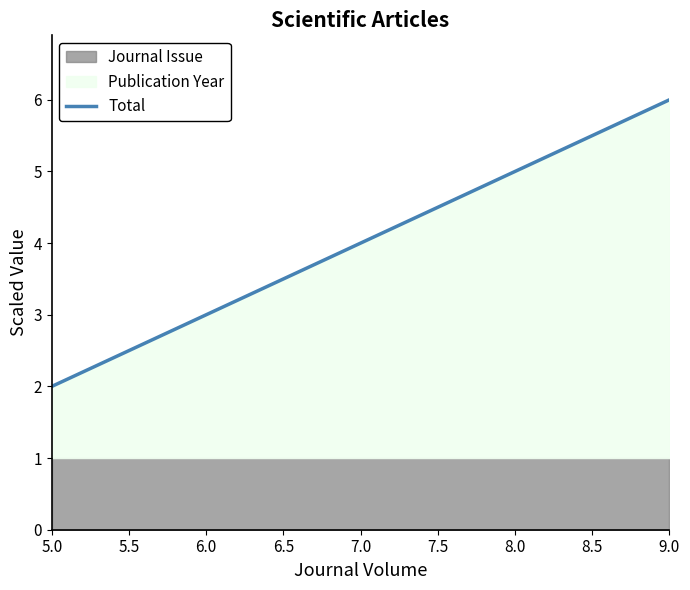

True or false: Total has a value of 4 at 7.0.

True